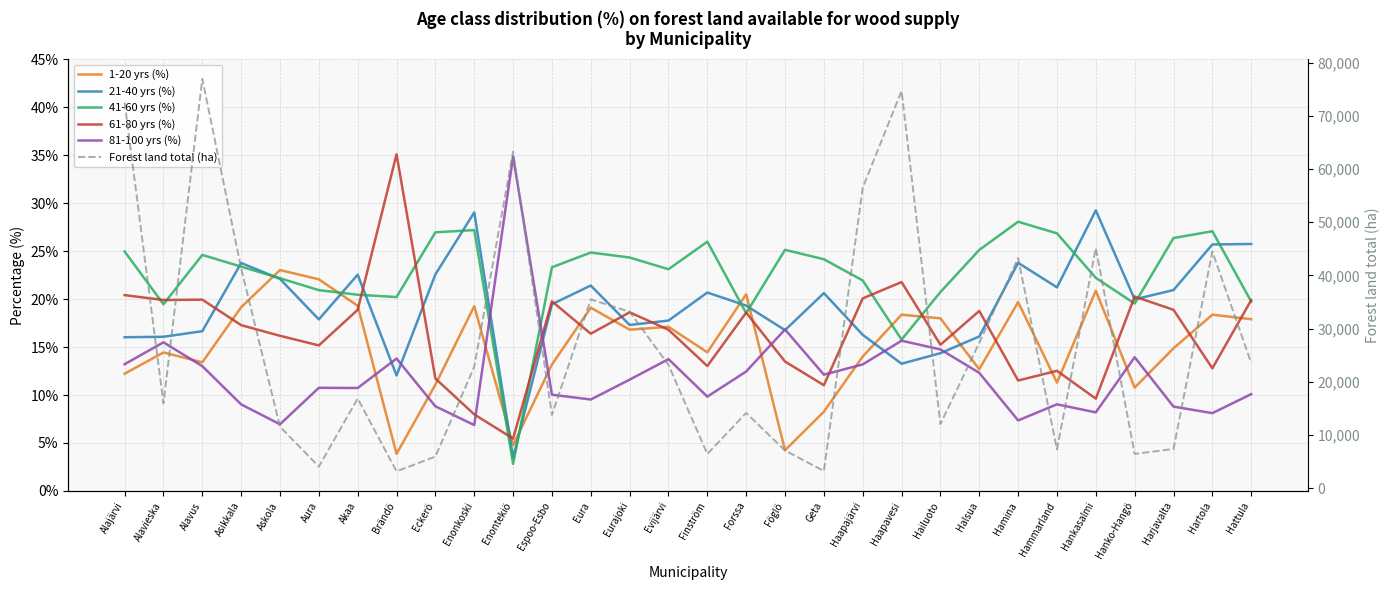

At which category does the chart reach its peak across all series?

Alavus